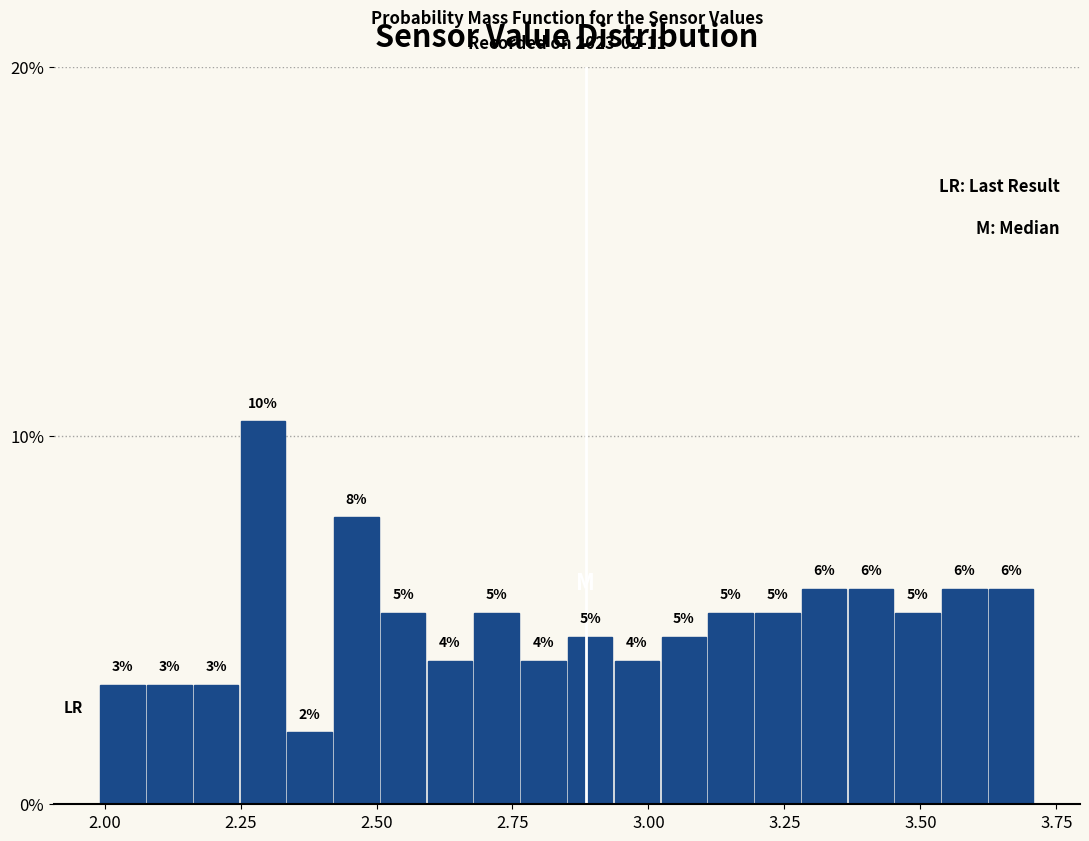

Read against the x-axis, roughly where is the centre of the tallest bar?

2.30